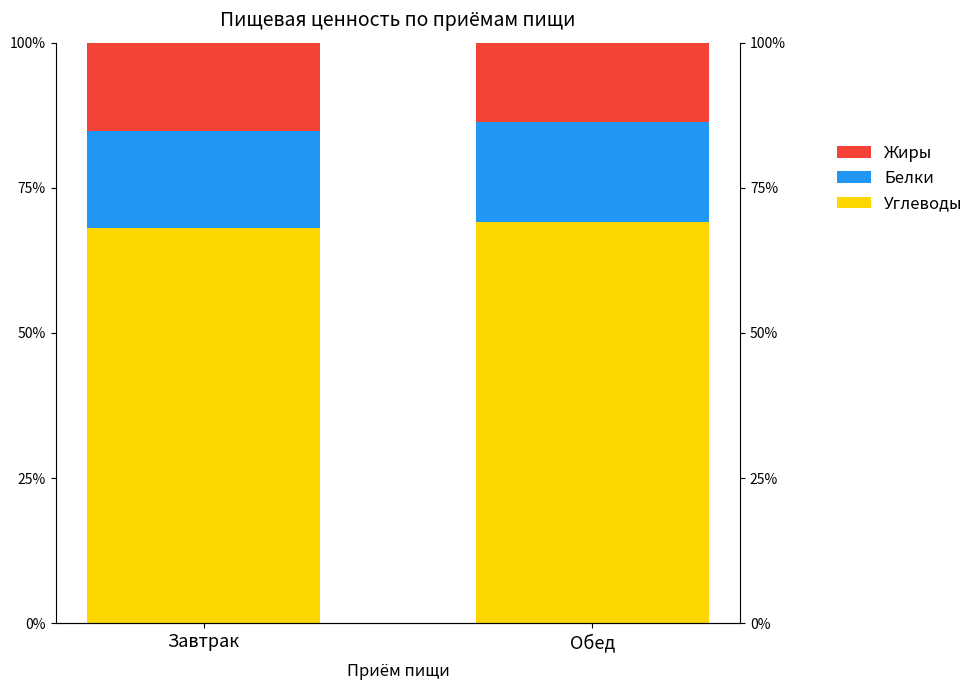

How many values in the Жиры series are below 15?

1